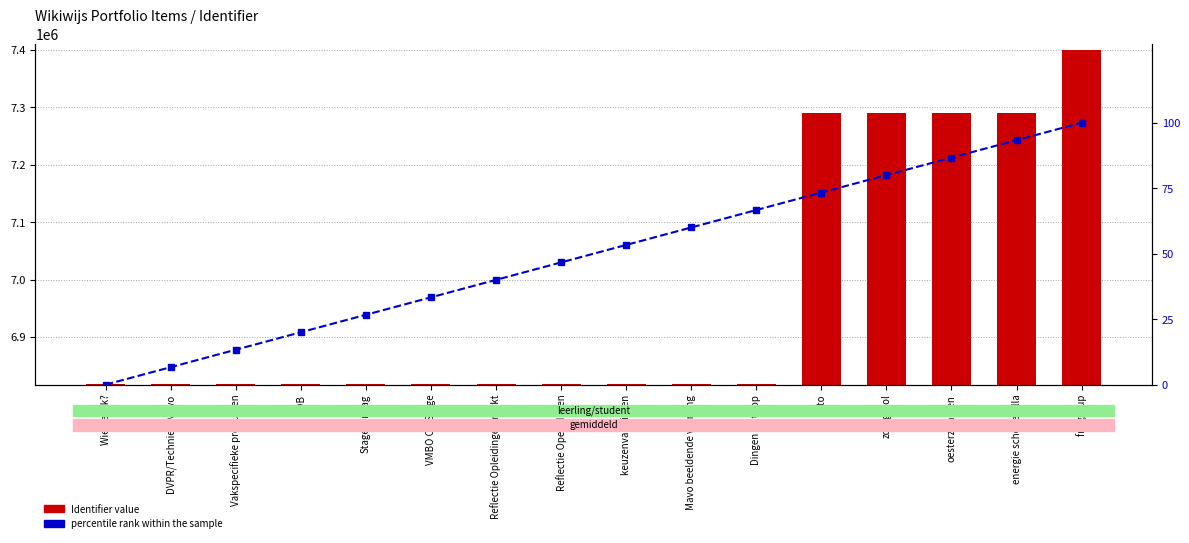

What value does the percentile rank within the sample series have at DVPR/Techniek/Mavo?

6.7